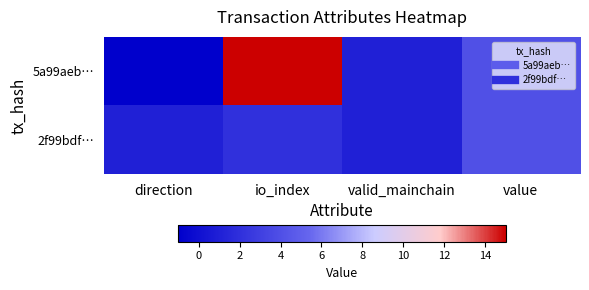

Which series has the largest total across all categories?

5a99aeb…